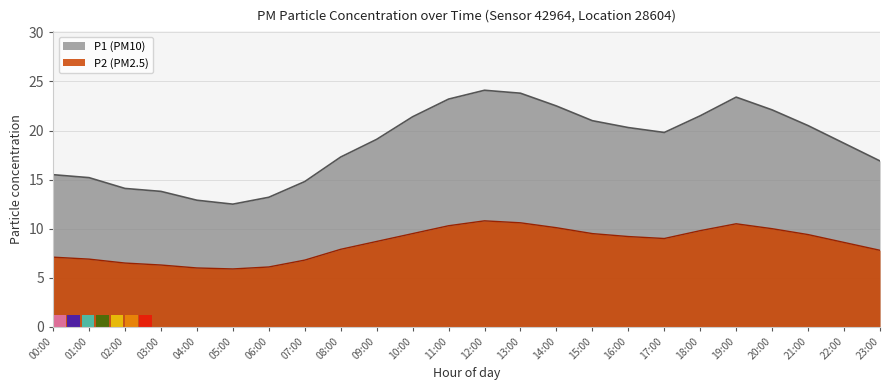

Reading left to right, what are all the values shown in this chart?

P1: 15.5	15.2	14.1	13.8	12.9	12.5	13.2	14.8	17.3	19.1	21.4	23.2	24.1	23.8	22.5	21.0	20.3	19.8	21.5	23.4	22.1	20.5	18.7	16.9
P2: 7.1	6.9	6.5	6.3	6.0	5.9	6.1	6.8	7.9	8.7	9.5	10.3	10.8	10.6	10.1	9.5	9.2	9.0	9.8	10.5	10.0	9.4	8.6	7.8